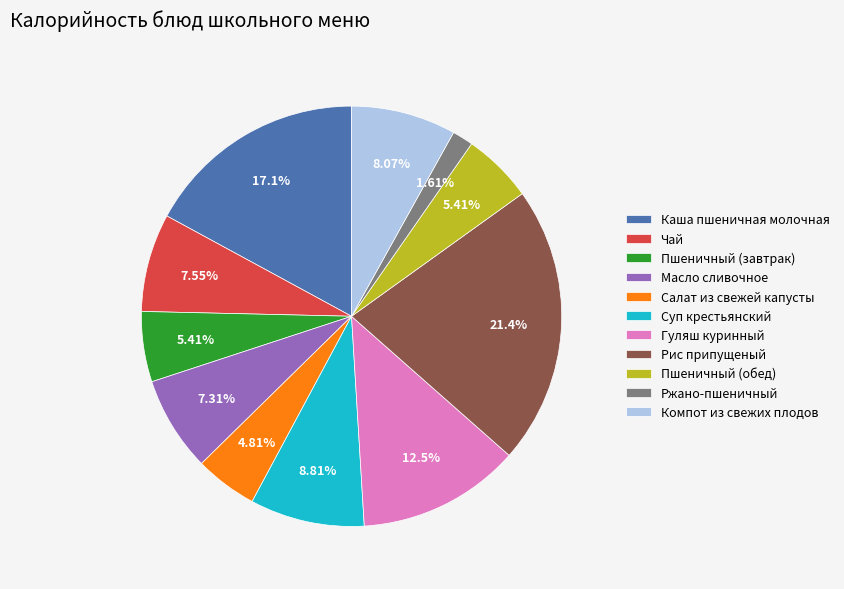

To the nearest percent, what is the average slice percentage?

9%